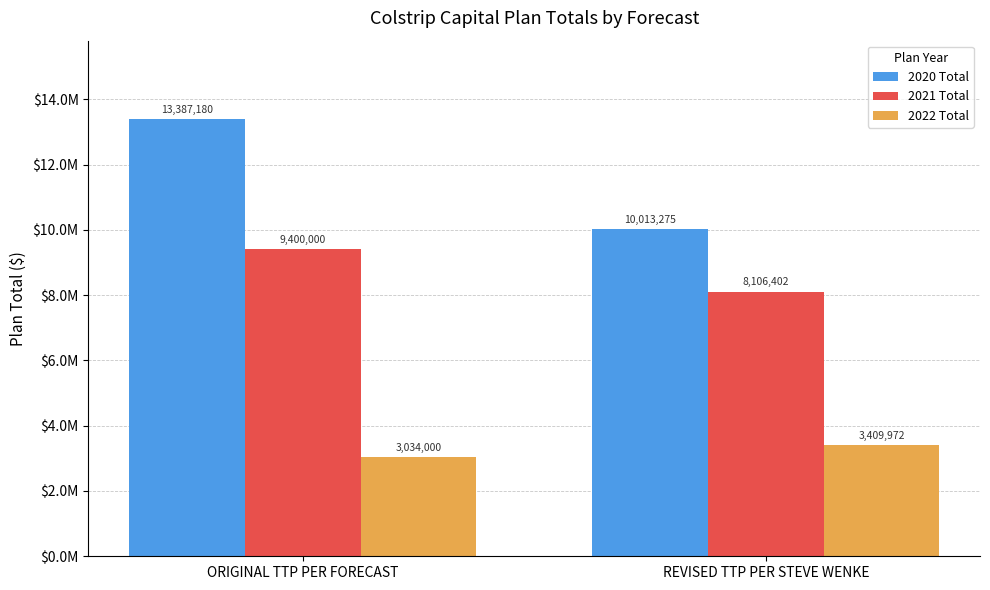

What is the sum of the 2022 Total values at REVISED TTP PER STEVE WENKE and ORIGINAL TTP PER FORECAST?

6443971.9